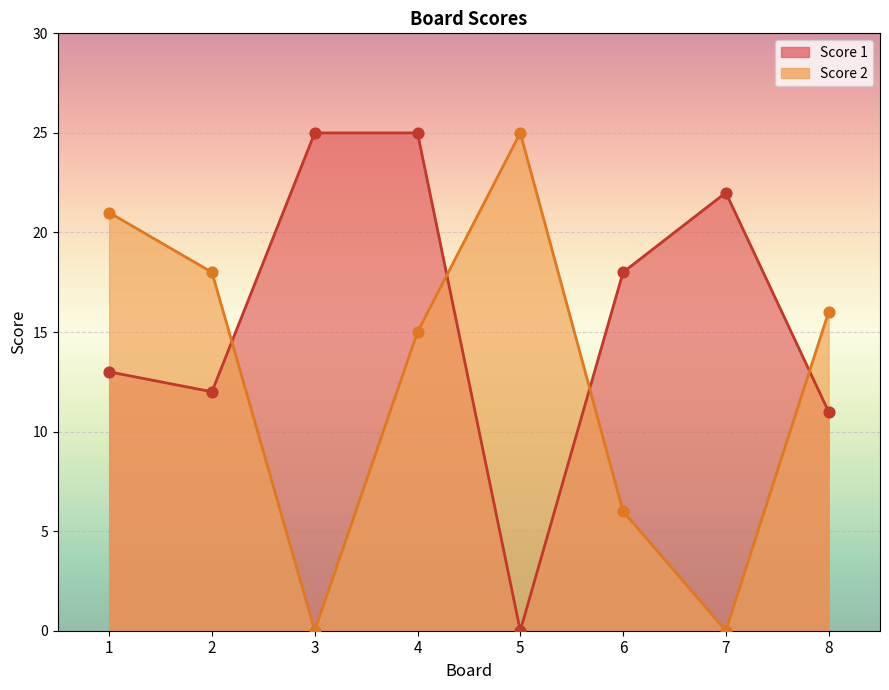

At which category is the sum across all series the highest?

4